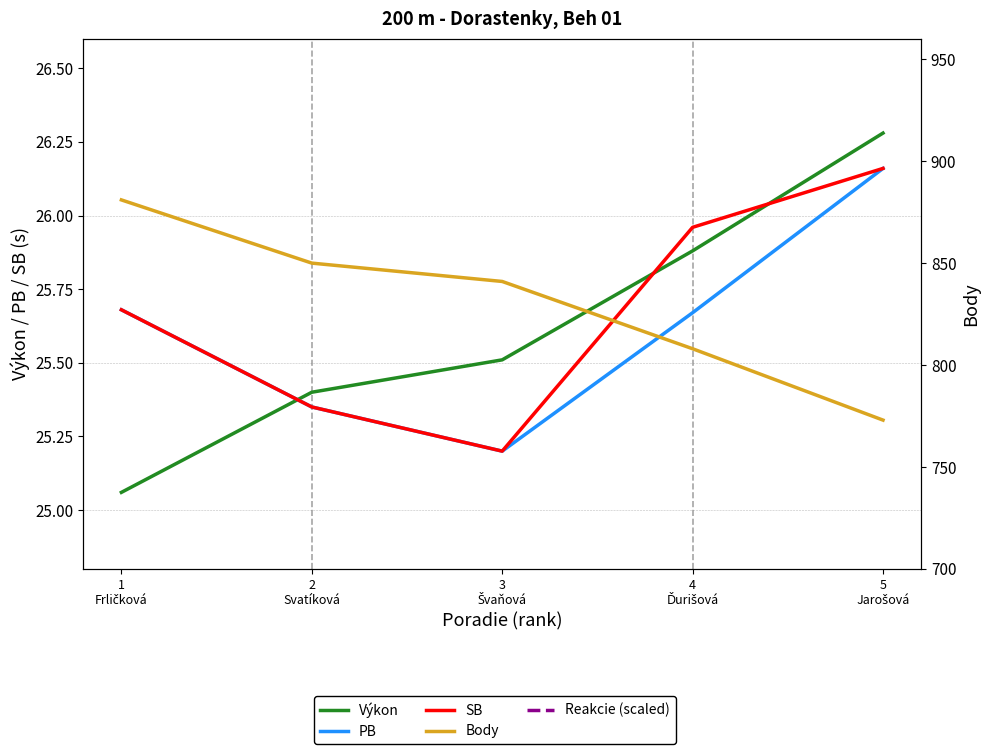

Reading left to right, what are all the values shown in this chart?

Výkon: 25.1	25.4	25.5	25.9	26.3
PB: 25.7	25.4	25.2	25.7	26.2
SB: 25.7	25.4	25.2	26.0	26.2
Reakcie (scaled): 48.2	45.0	51.1	45.2	49.1
Body: 881.0	850.0	841.0	808.0	773.0